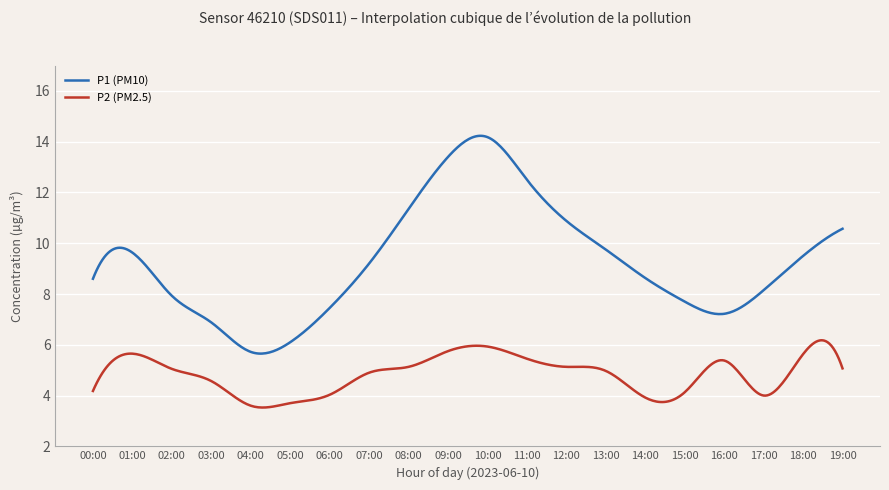

List the series in order of their overall mean, lowest first.

P2 (PM2.5), P1 (PM10)